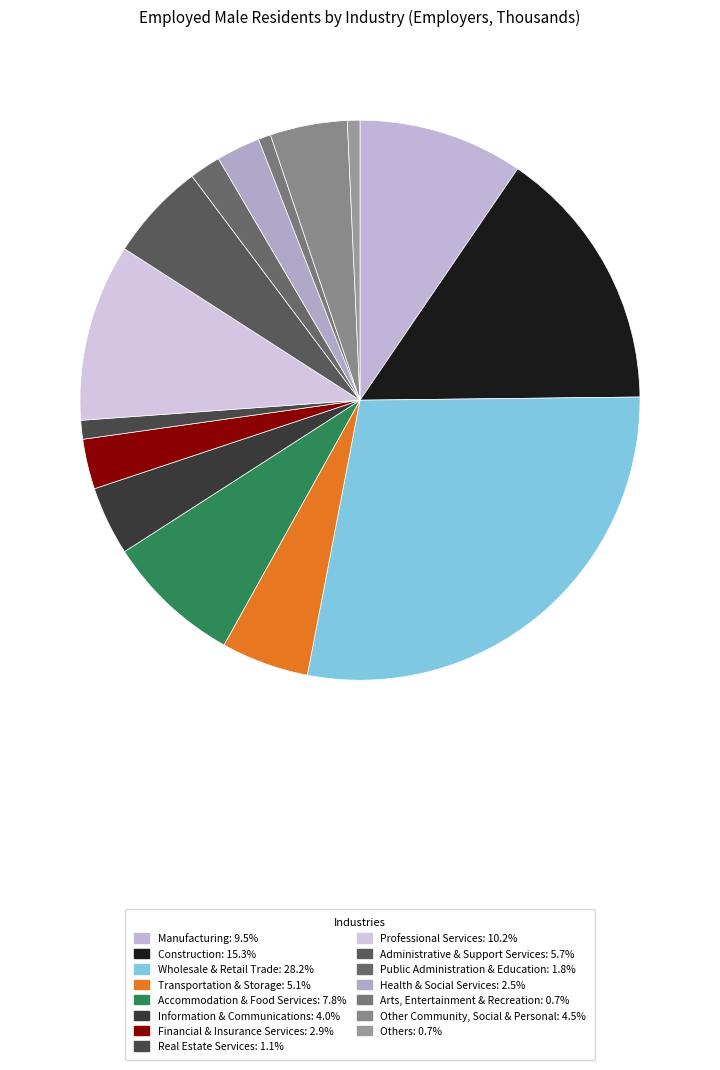

Count the number of slices in the pie.

15